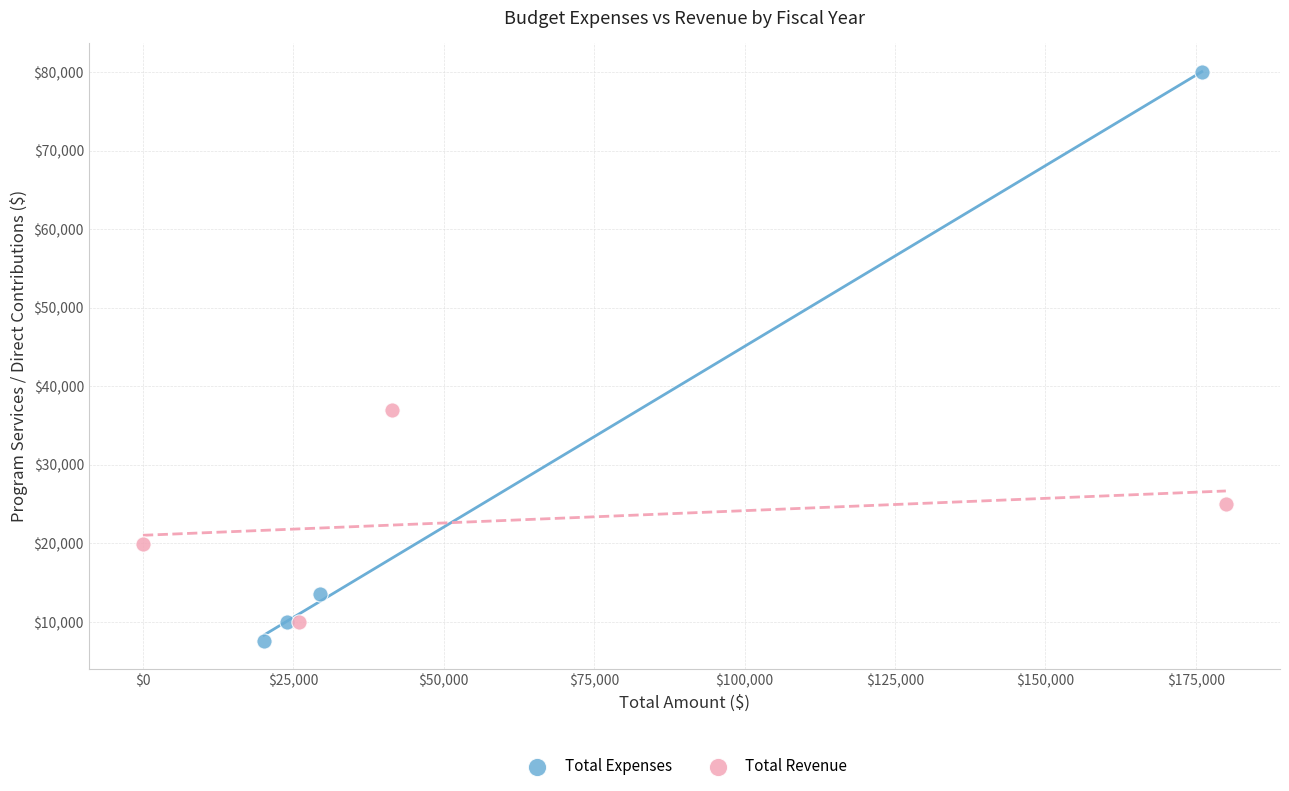

What are all the series names shown in the legend?

Total Expenses, Total Revenue